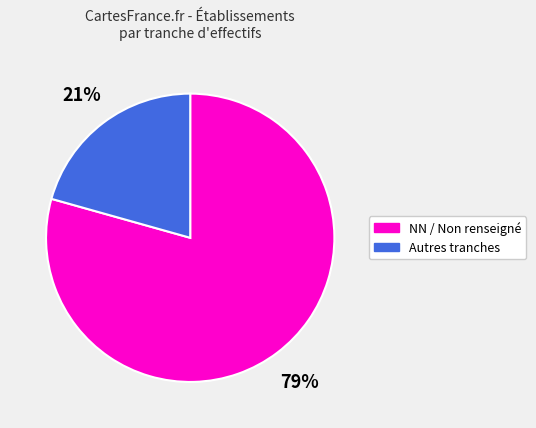

To the nearest percent, what is the average slice percentage?

50%